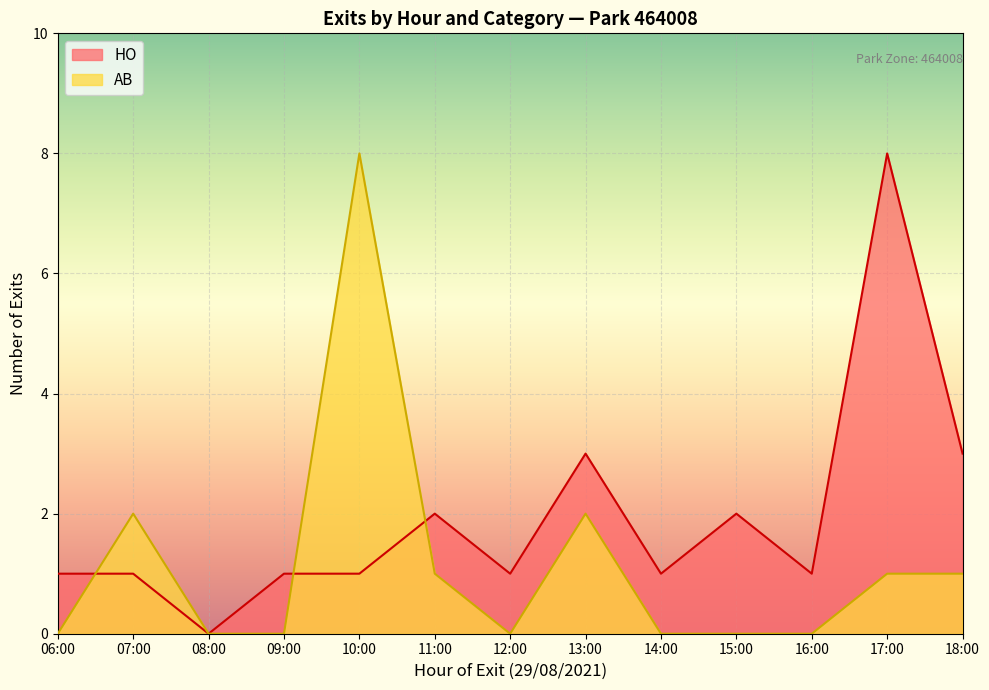

Rank the series by their average value, from highest to lowest.

HO, AB